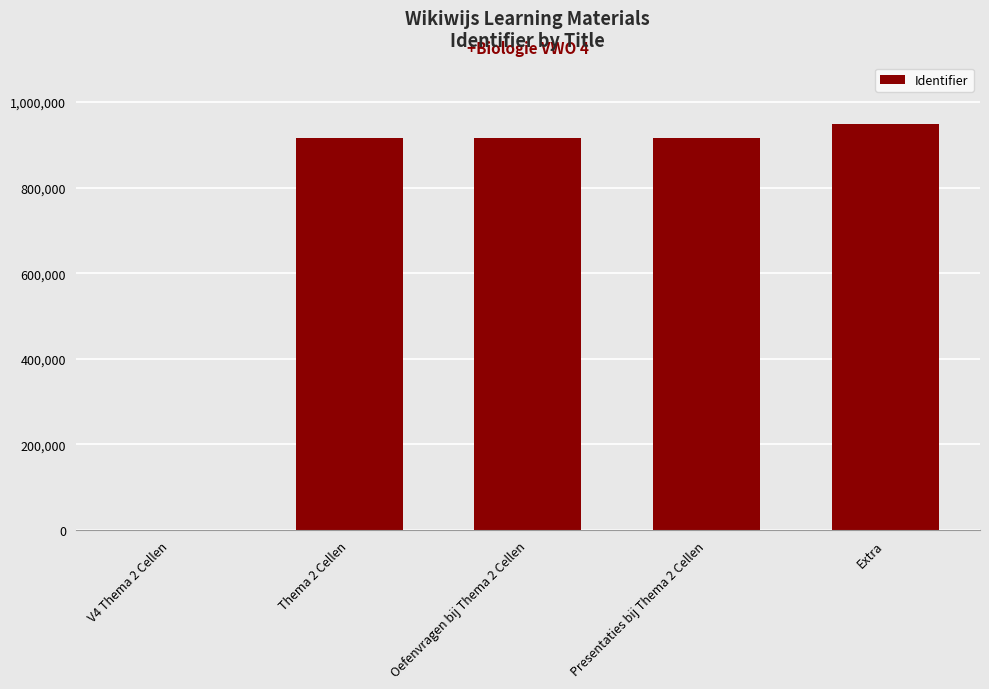

Is it true that the value at Presentaties bij Thema 2 Cellen is 1321163?

False